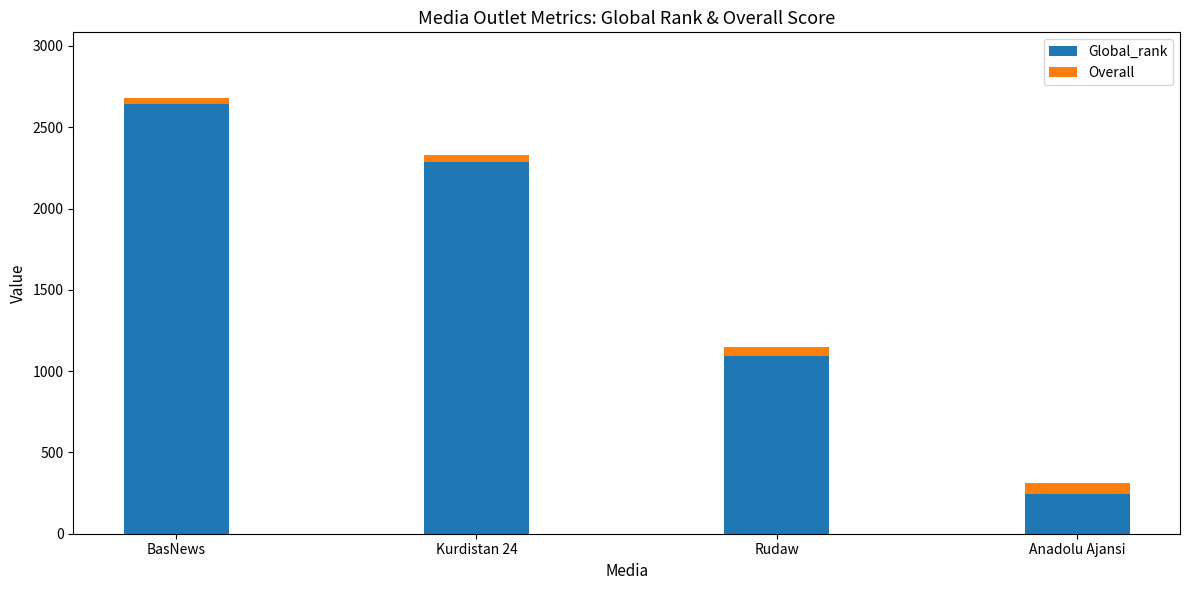

Which category has the lowest value in the Global_rank series?

Anadolu Ajansi